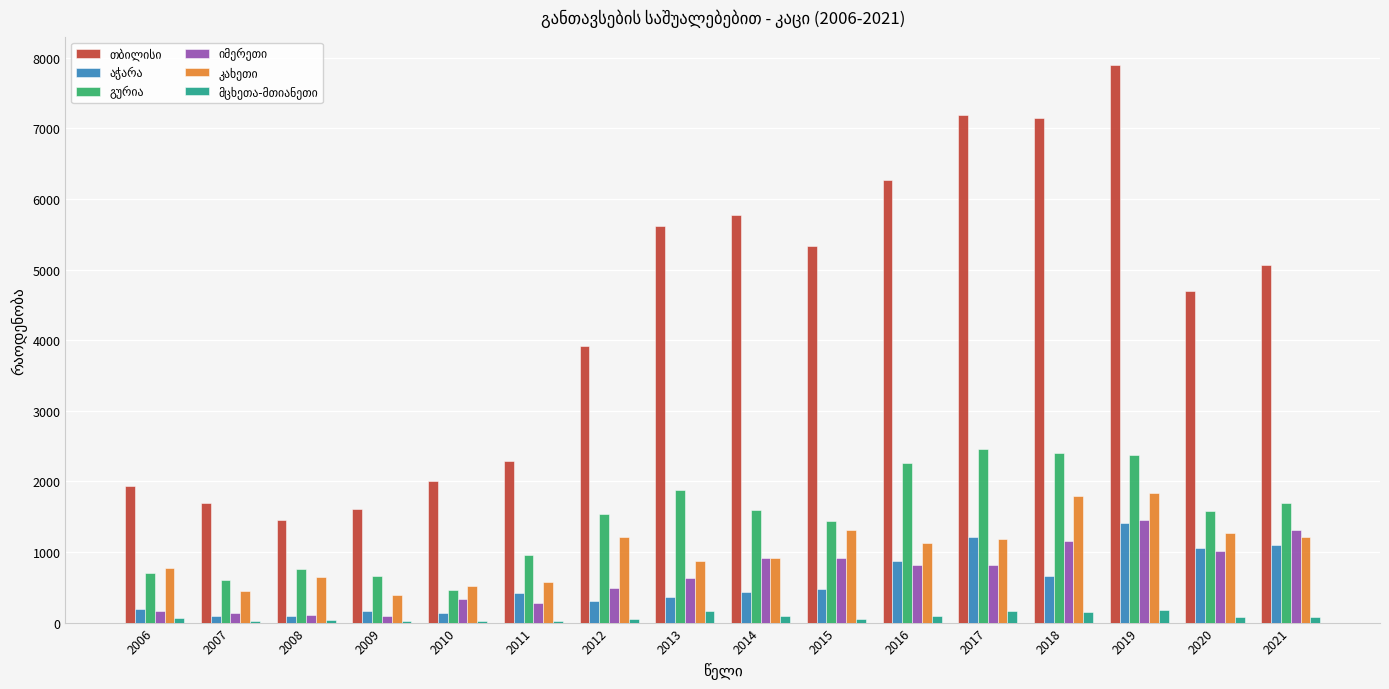

How many groups of bars are there?

16